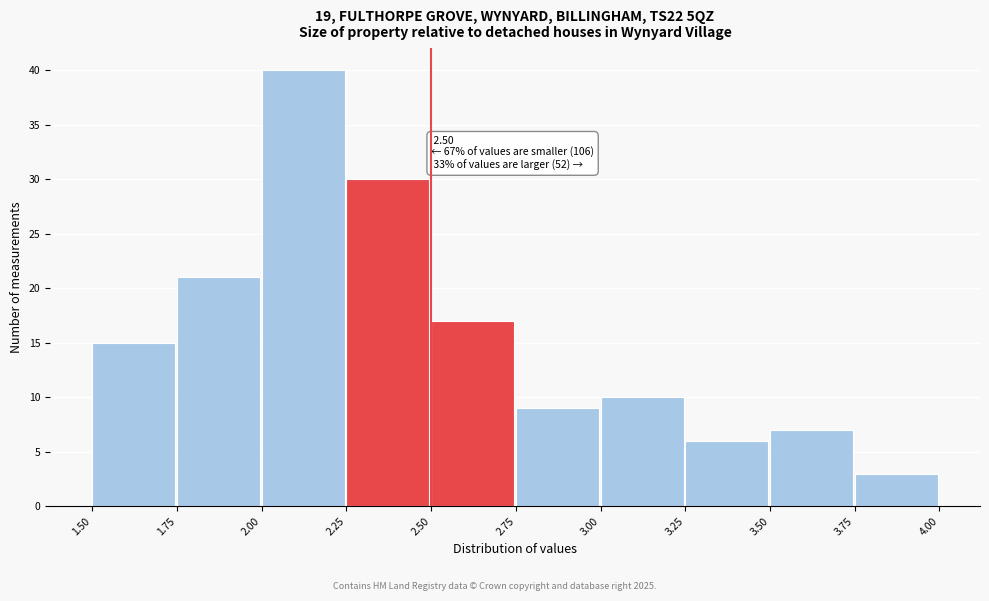

Which range on the x-axis has the tallest bar?

2.00 to 2.25